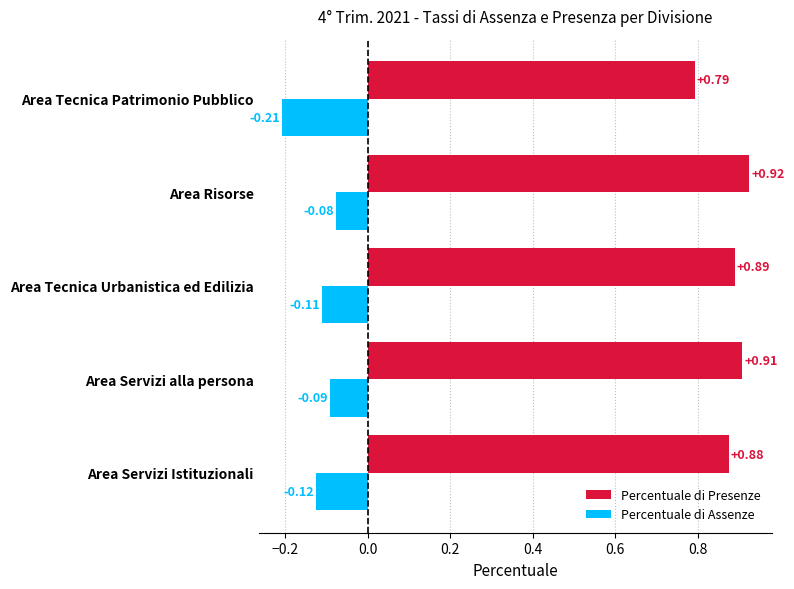

Count the number of categories in the chart.

5